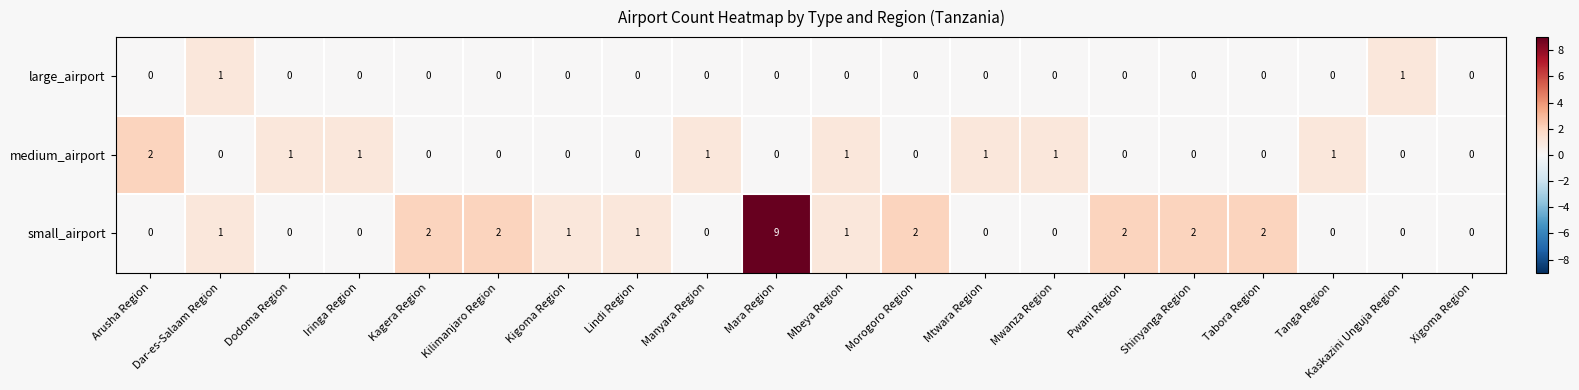

Rank the series by their average value, from lowest to highest.

large_airport, medium_airport, small_airport